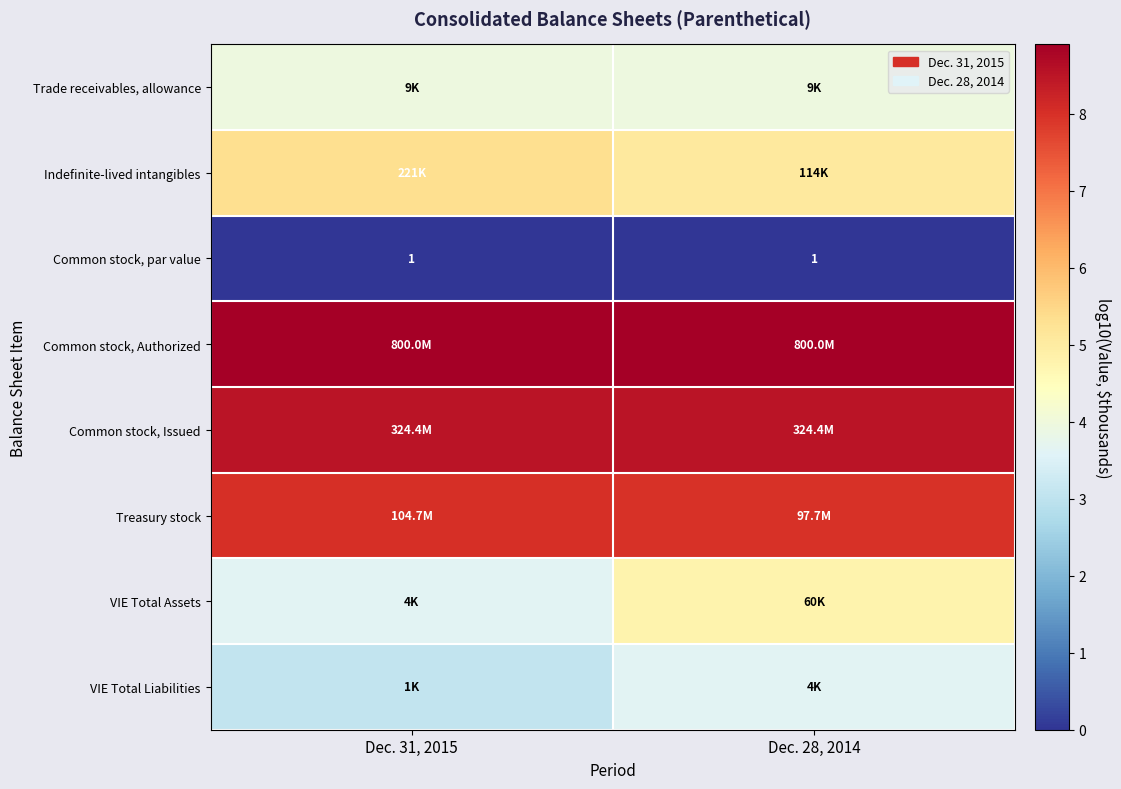

At which category is the sum across all series the highest?

Dec. 28, 2014